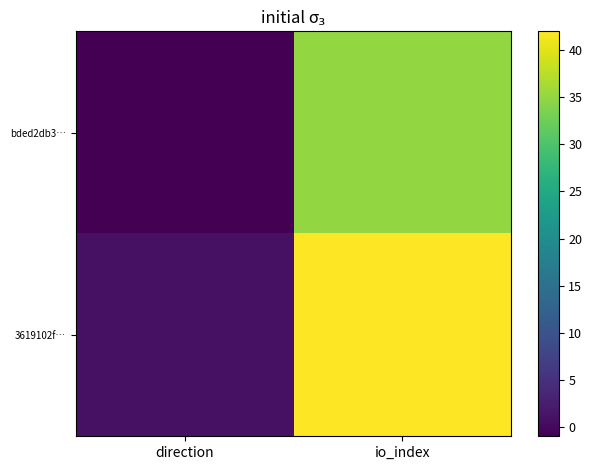

What is the total value across all series at io_index?

77